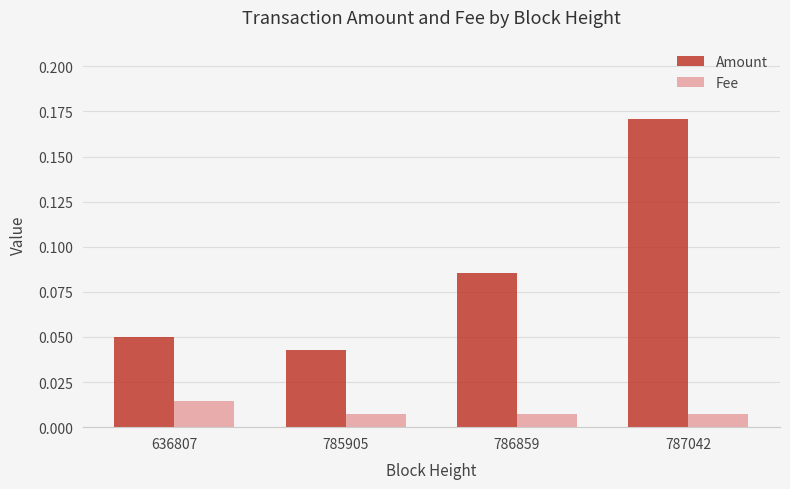

How many groups of bars are there?

4